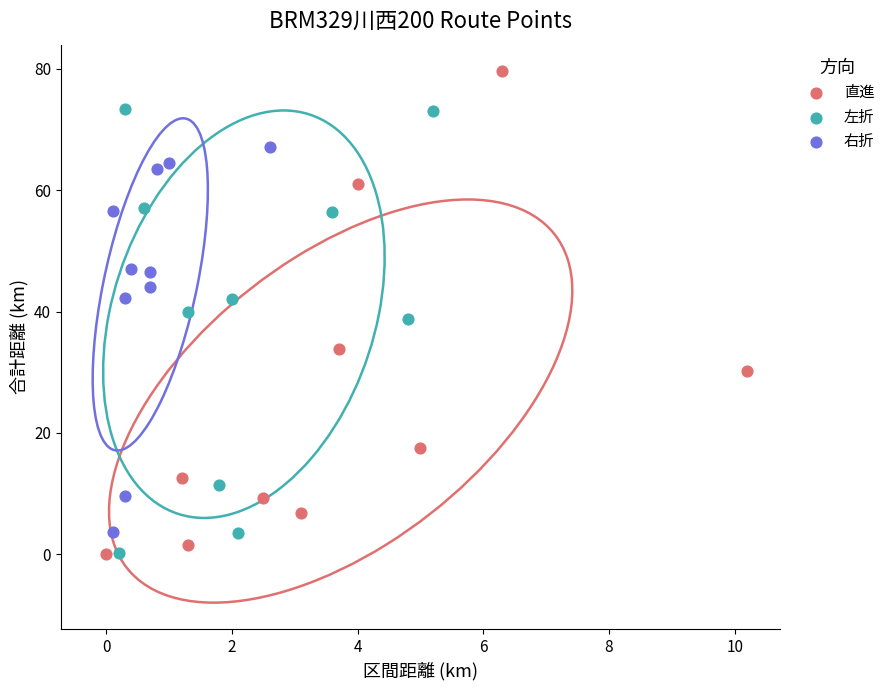

Which series contains the highest Y value?

直進